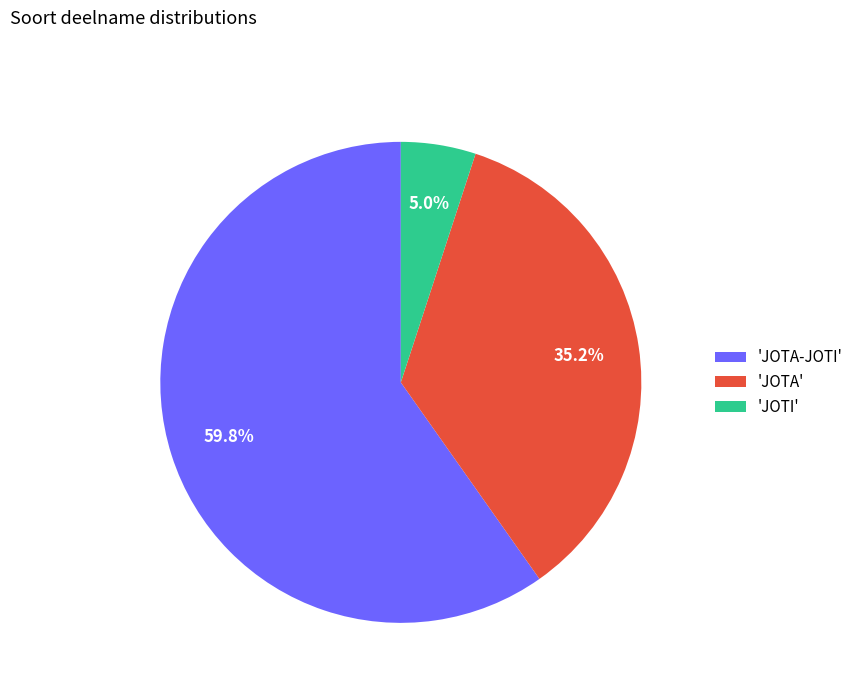

Rank the categories by value from highest to lowest.

'JOTA-JOTI', 'JOTA', 'JOTI'